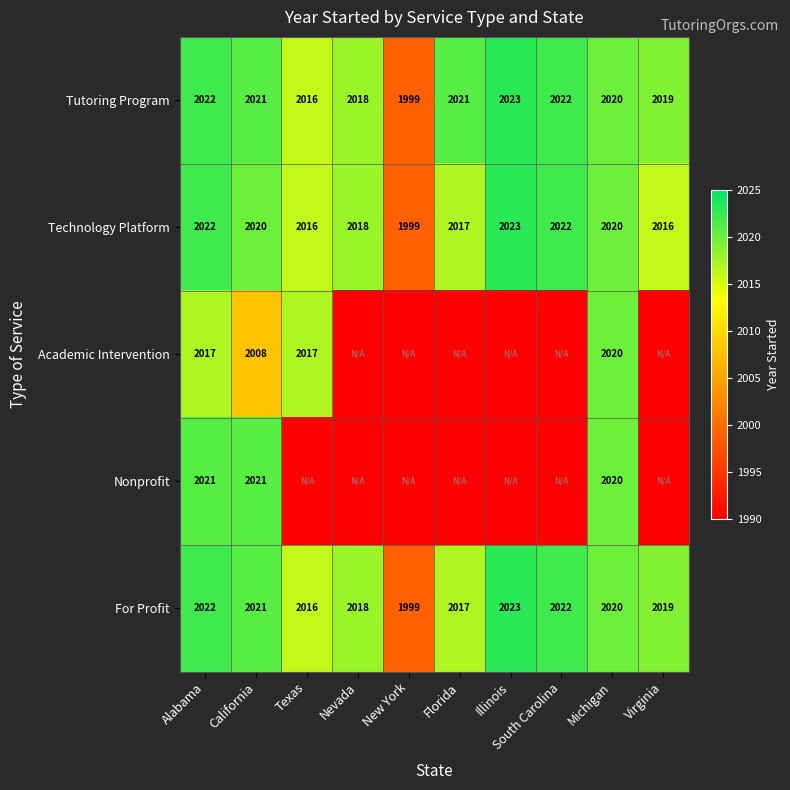

What is the total value across all series at California?

10091